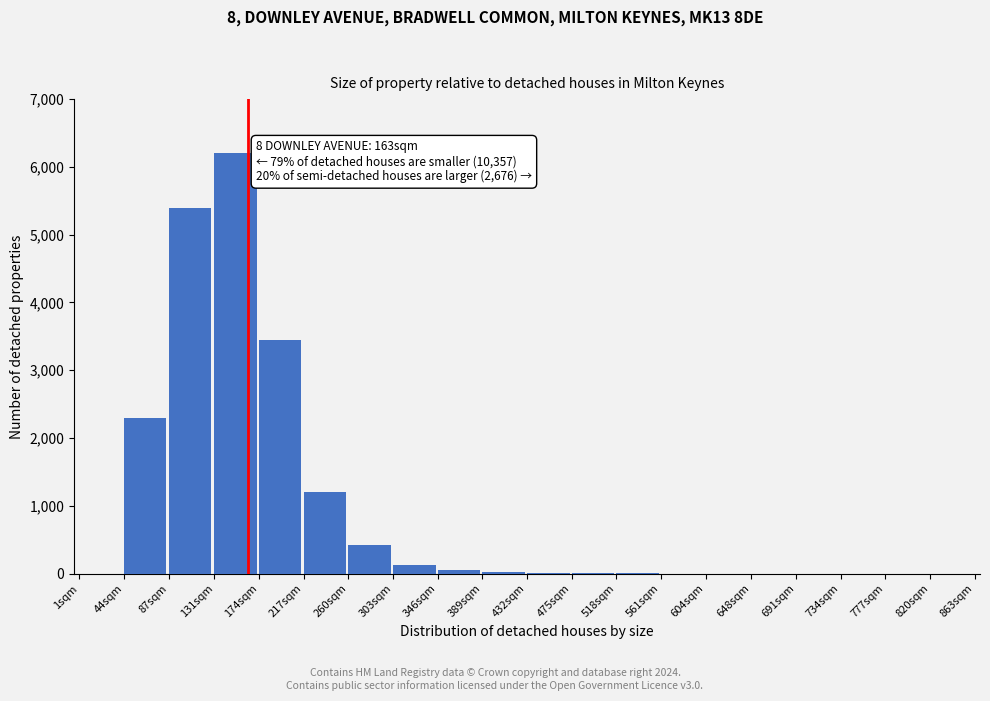

The value at 174sqm is 5657. True or false?

False